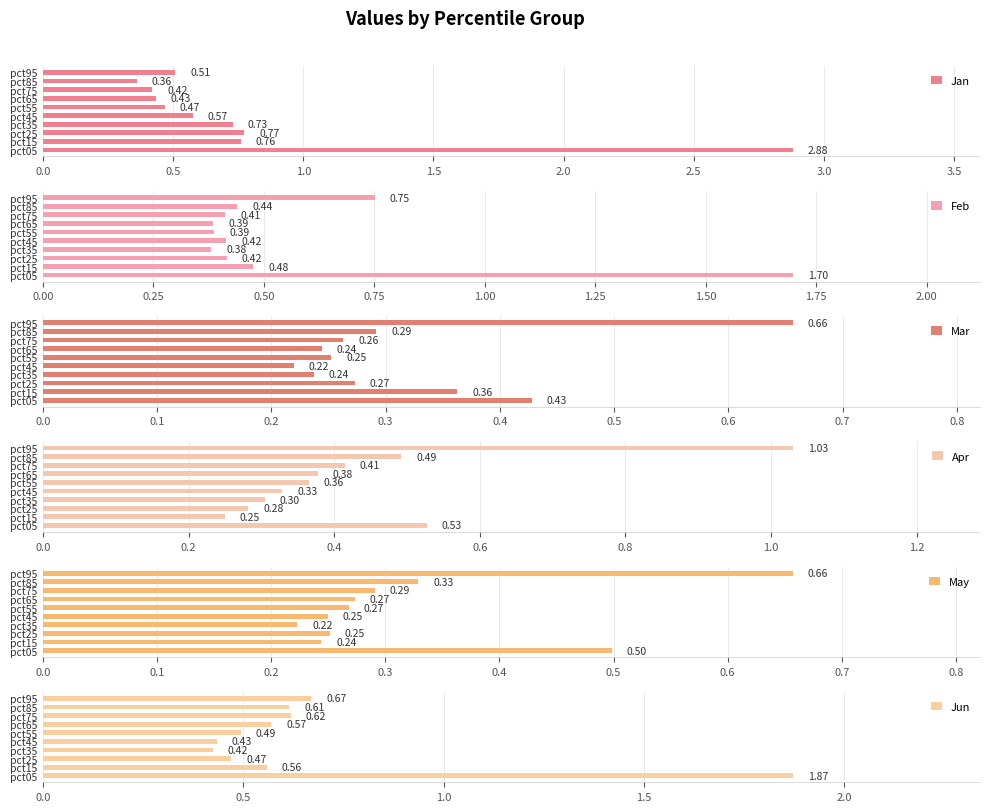

What is the difference between the maximum and minimum values in the Jan series?

2.5